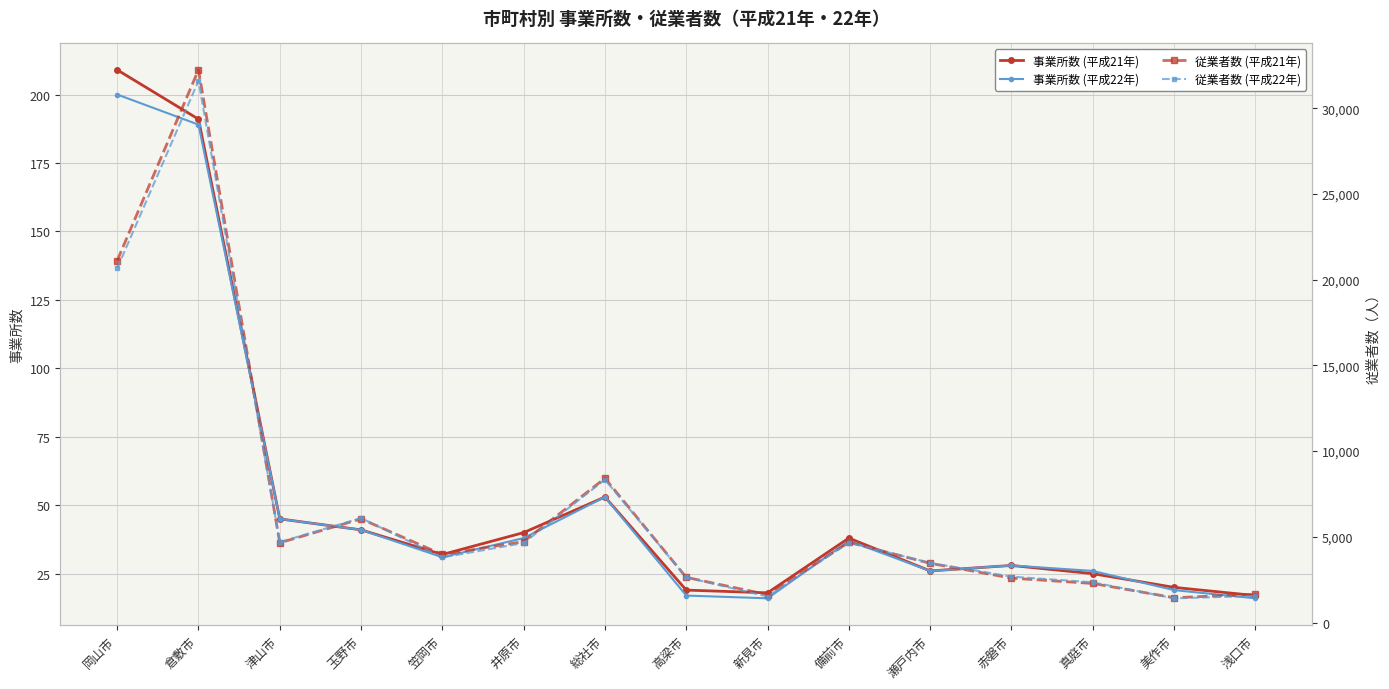

Reading right to left, what are all the values shown in this chart?

事業所数 (平成21年): 浅口市=17	美作市=20	真庭市=25	赤磐市=28	瀬戸内市=26	備前市=38	新見市=18	高梁市=19	総社市=53	井原市=40	笠岡市=32	玉野市=41	津山市=45	倉敷市=191	岡山市=209
事業所数 (平成22年): 浅口市=16	美作市=19	真庭市=26	赤磐市=28	瀬戸内市=26	備前市=37	新見市=16	高梁市=17	総社市=53	井原市=38	笠岡市=31	玉野市=41	津山市=45	倉敷市=189	岡山市=200
従業者数 (平成21年): 浅口市=1657	美作市=1452	真庭市=2284	赤磐市=2595	瀬戸内市=3460	備前市=4681	新見市=1633	高梁市=2640	総社市=8416	井原市=4725	笠岡市=3973	玉野市=6050	津山市=4655	倉敷市=32233	岡山市=21112
従業者数 (平成22年): 浅口市=1554	美作市=1418	真庭市=2351	赤磐市=2682	瀬戸内市=3481	備前市=4672	新見市=1522	高梁市=2640	総社市=8338	井原市=4643	笠岡市=3800	玉野市=6097	津山市=4695	倉敷市=31590	岡山市=20659